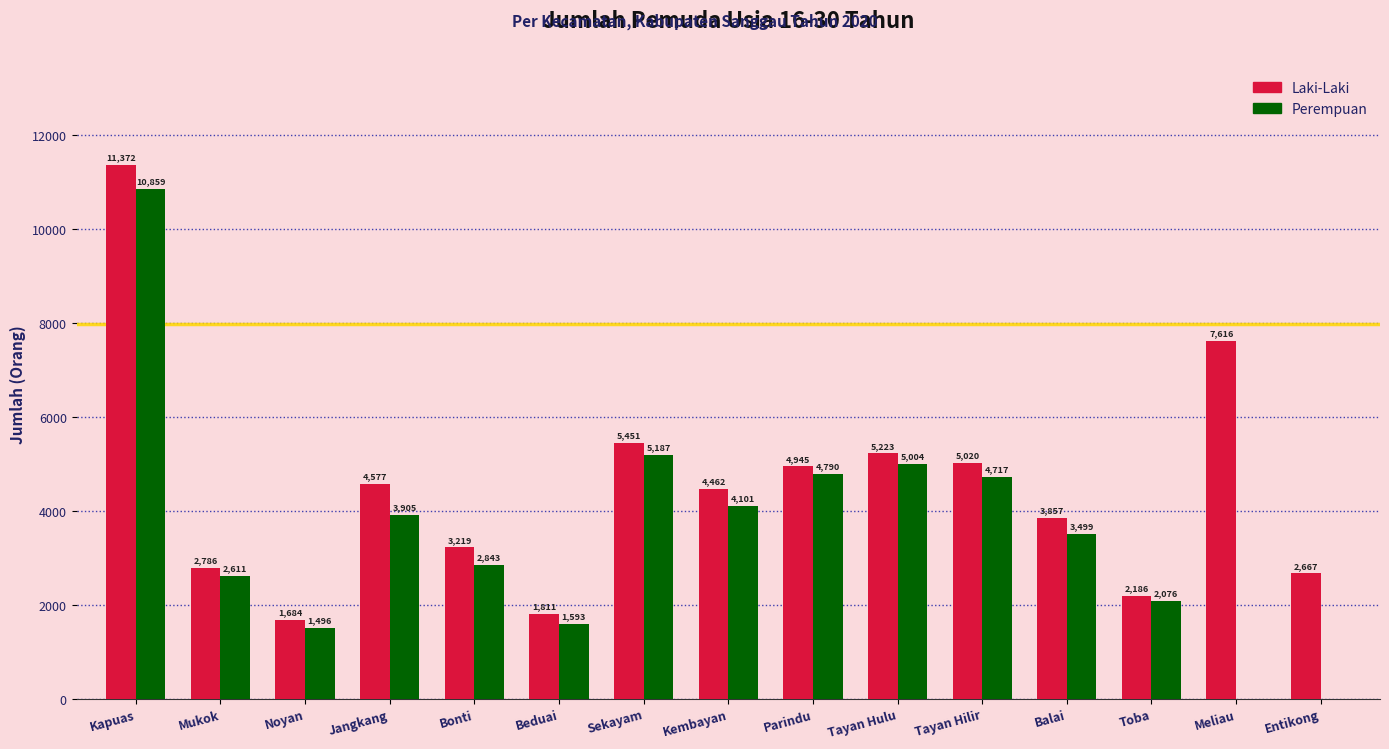

What is the sum of all Laki-Laki values?

66876